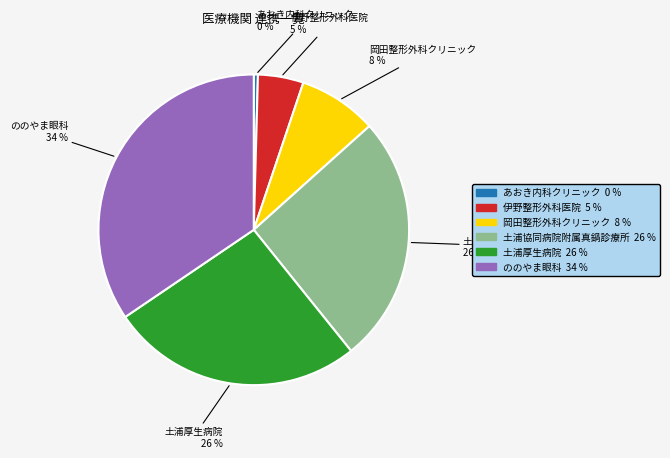

What is the ratio of the value at 土浦厚生病院 to the value at ののやま眼科?

0.8